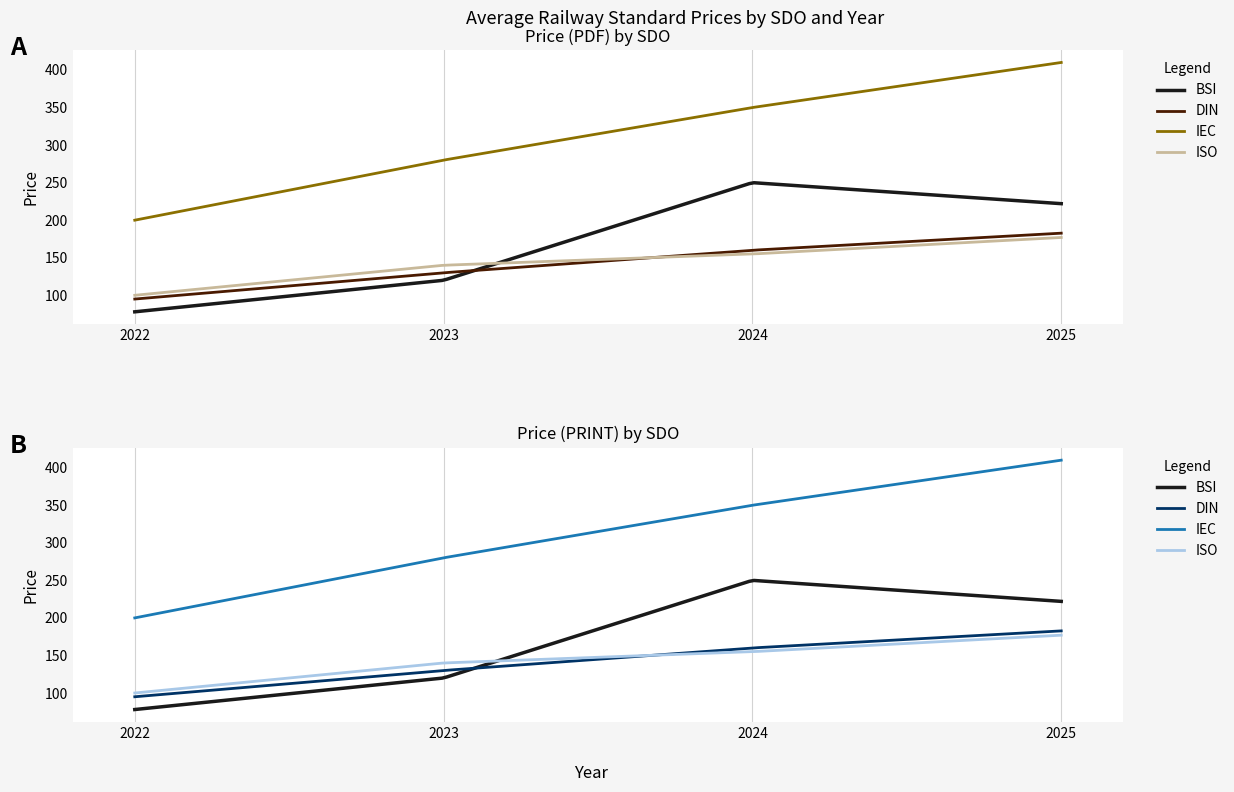

Does the chart display data point markers on the line(s)?

No